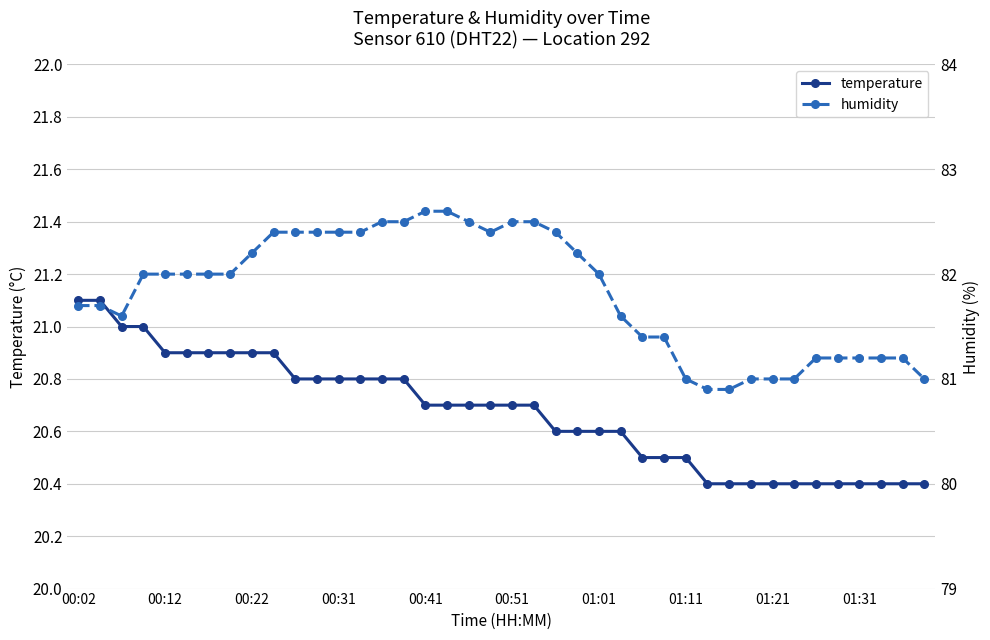

What position from the right is 00:02?

40